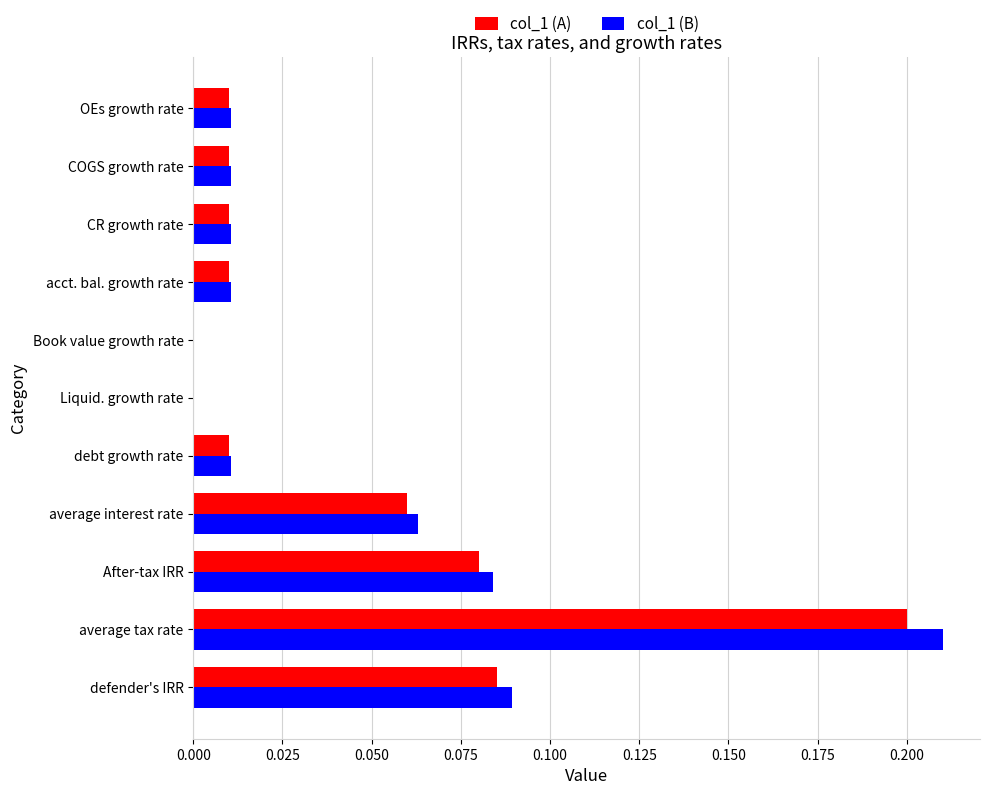

How many categories are shown in the chart?

11